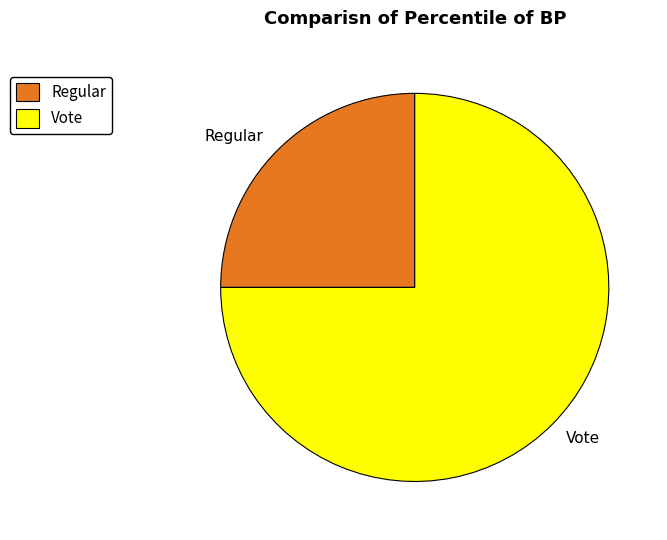

Which slice is the largest?

Vote